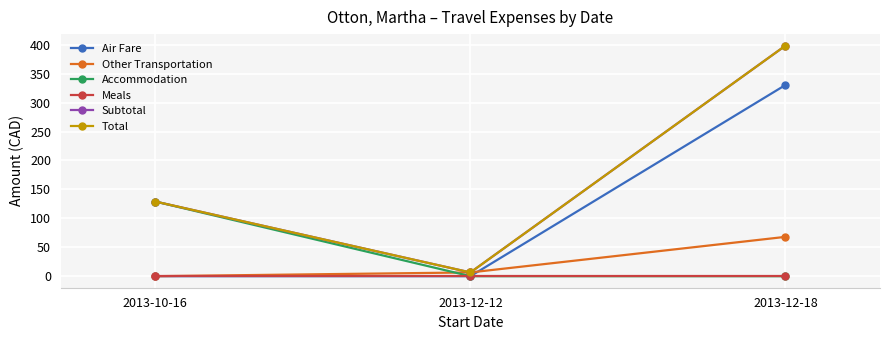

How many values in the Total series exceed 129?

2